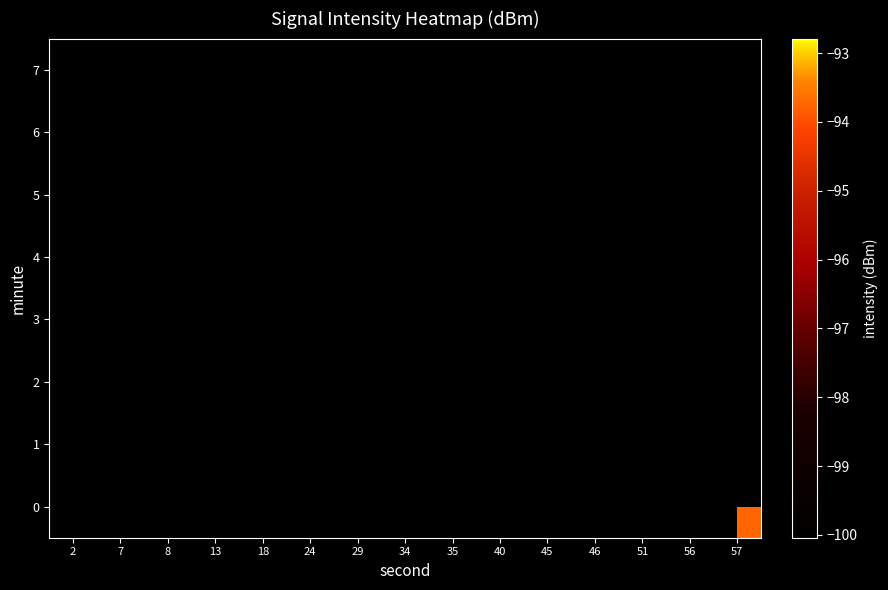

Where is 6 nearest to the value -95?

2